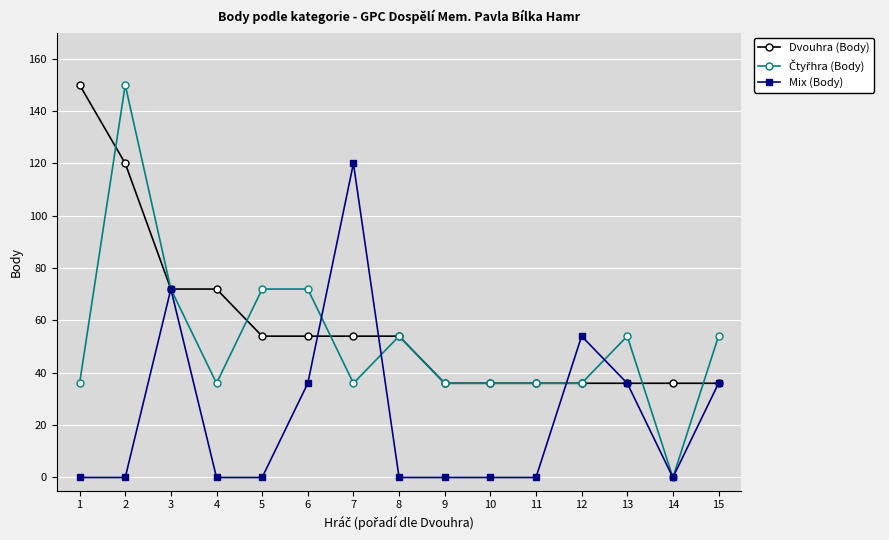

At which label does Mix (Body) reach its peak?

7